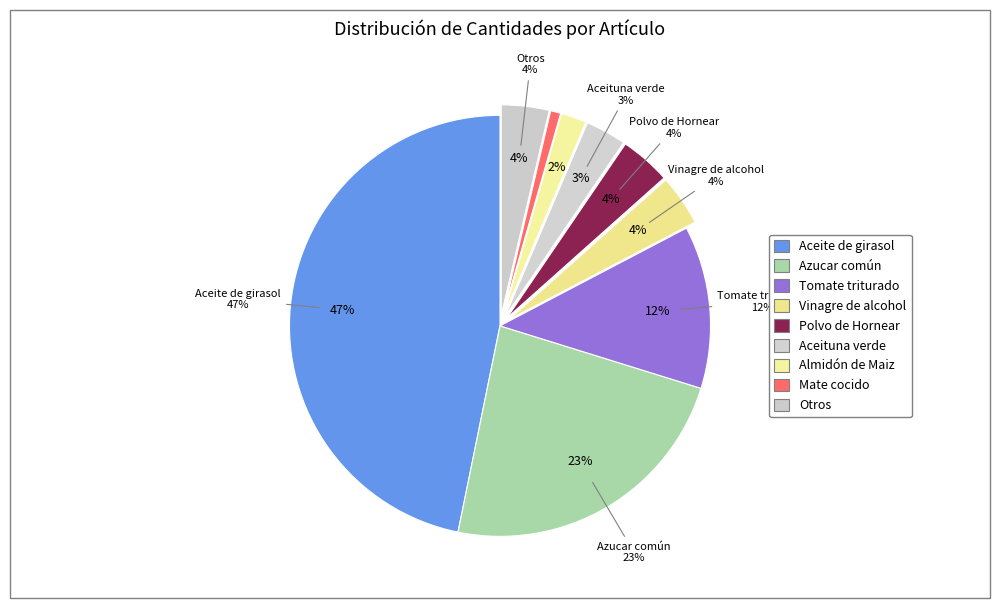

To the nearest percent, what portion does Vinagre de alcohol represent?

4%